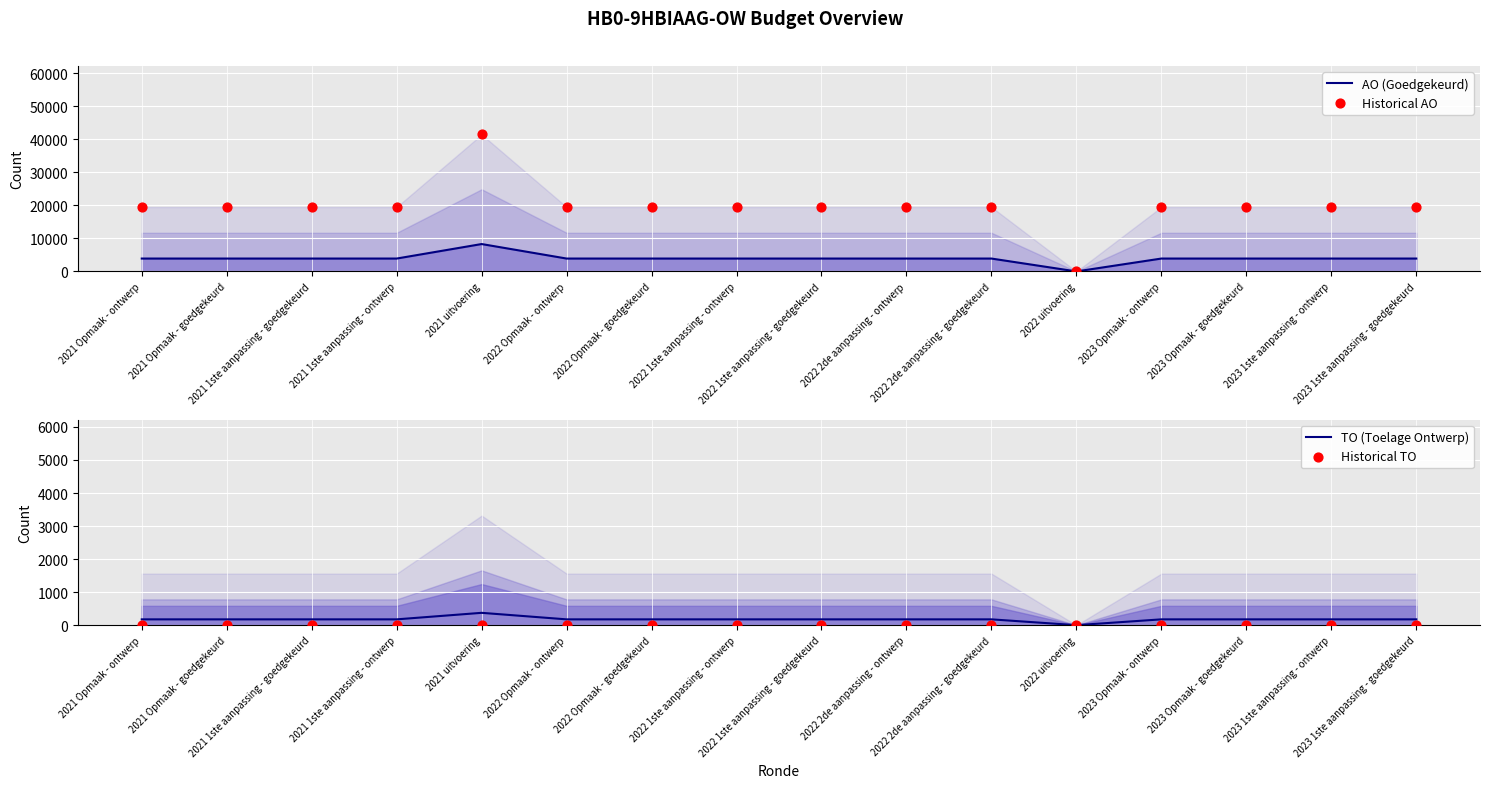

What are all the series names shown in the legend?

AO (Goedgekeurd), Historical AO, TO (Toelage Ontwerp), Historical TO